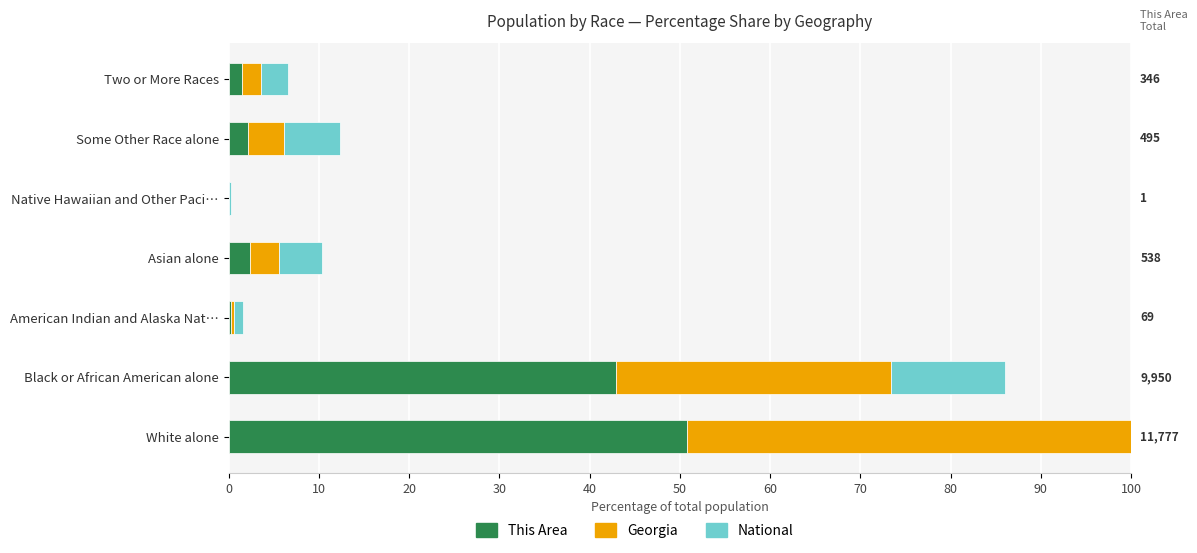

Which series has the largest total across all categories?

This Area